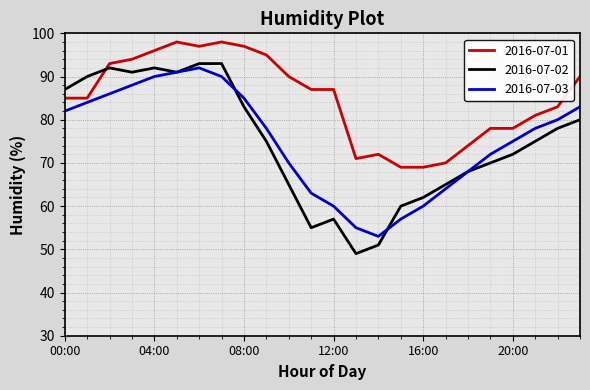

How many times do 2016-07-01 and 2016-07-02 cross each other?

1